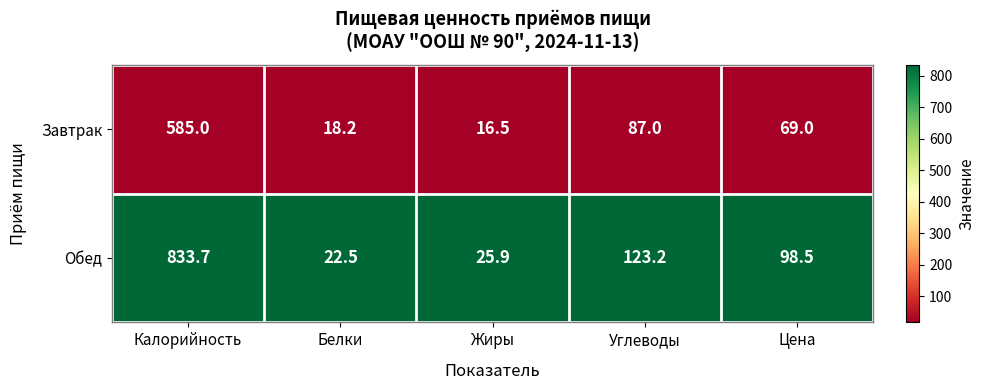

At which category is the sum across all series the highest?

Калорийность